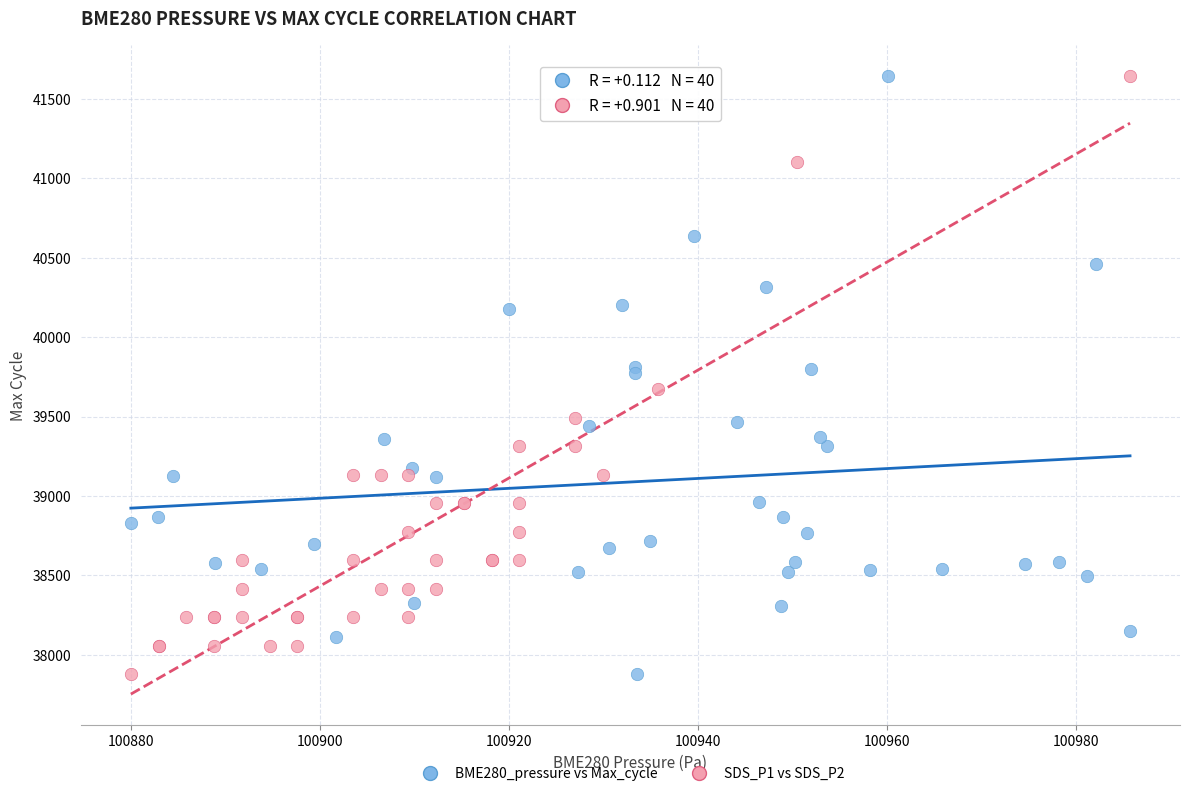

What are all the series names shown in the legend?

BME280_pressure vs Max_cycle, SDS_P1 vs SDS_P2